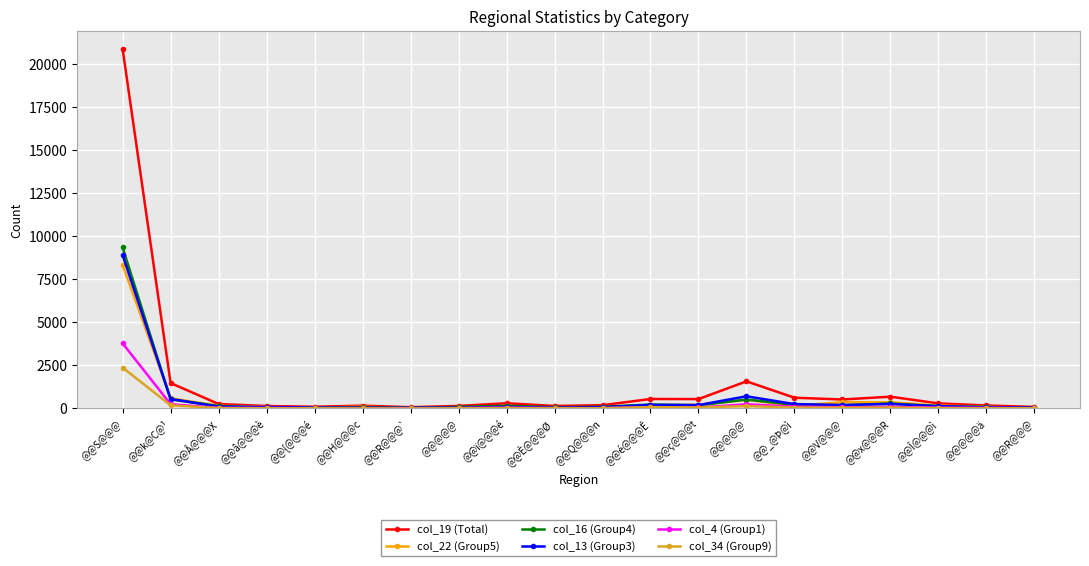

Rank the categories by col_22 (Group5) value from highest to lowest.

@@S@@@, @@k@C@¹, @@@@@, @@V@@@, @@x@@@R, @@ç@@@t, @@é@@@Ê, @@Î@@@ì, @@_@Þ@ì, @@Â@@@X, @@ï@@@é, @@H@@@c, @@@@@ä, @@â@@@è, @@Q@@@n, @@@@@, @@{@@@é, @@È@@@Ø, @@R@@@`, @@R@@@